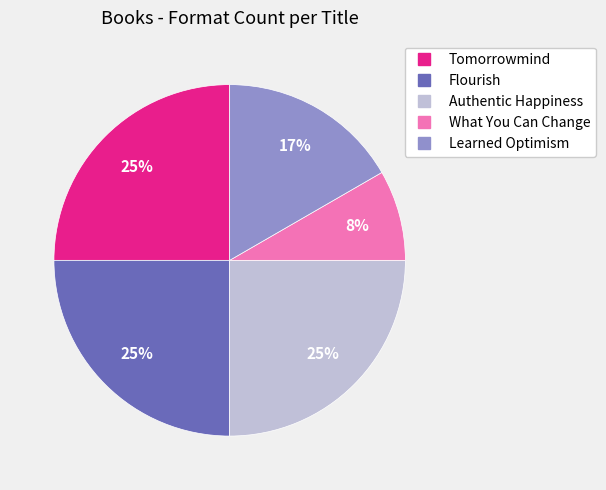

The Flourish slice represents 38% of the pie. True or false?

False